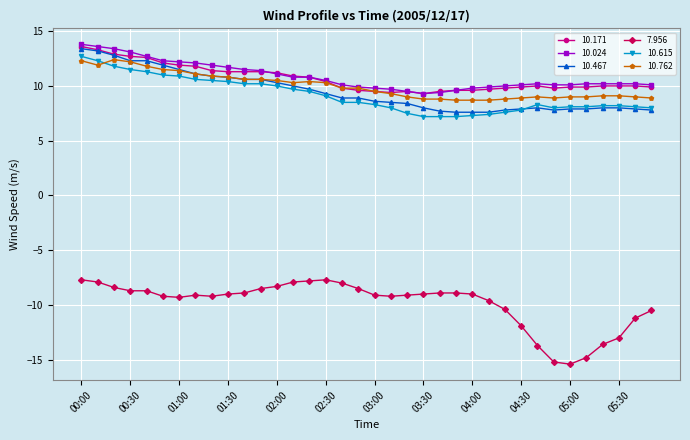

What is the maximum value for 7.956?

-7.7